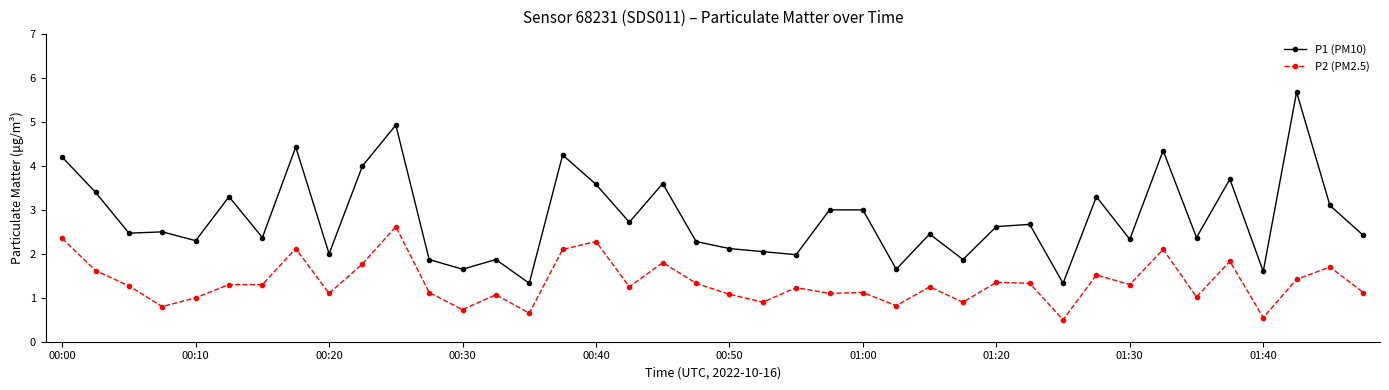

Does the chart display data point markers on the line(s)?

Yes